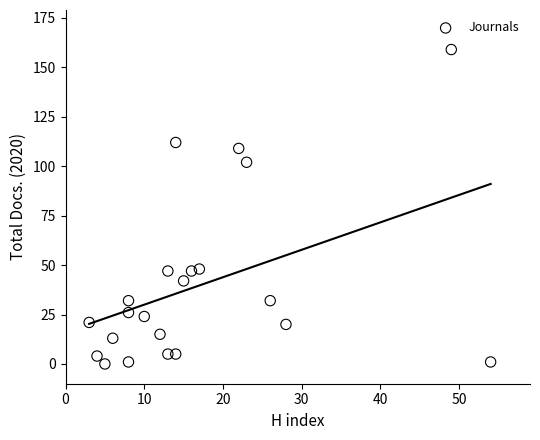

What Y value in the scatter plot is closest to 79?

102